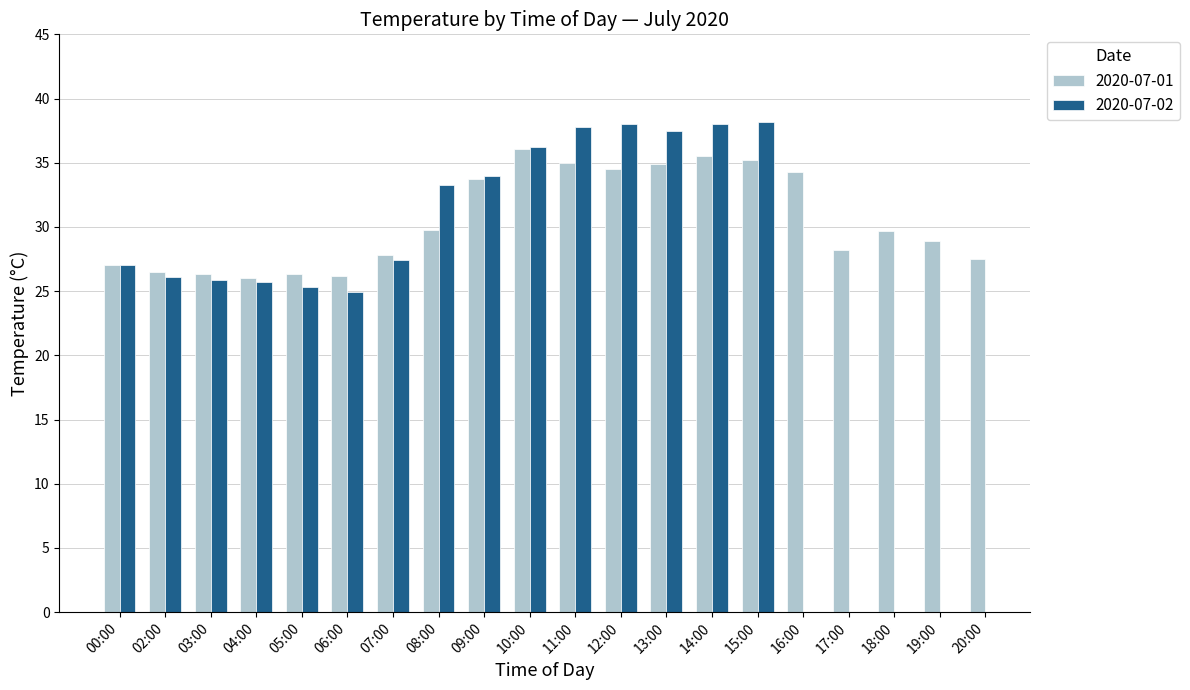

What is the lowest value of the 00:00 series?

27.0